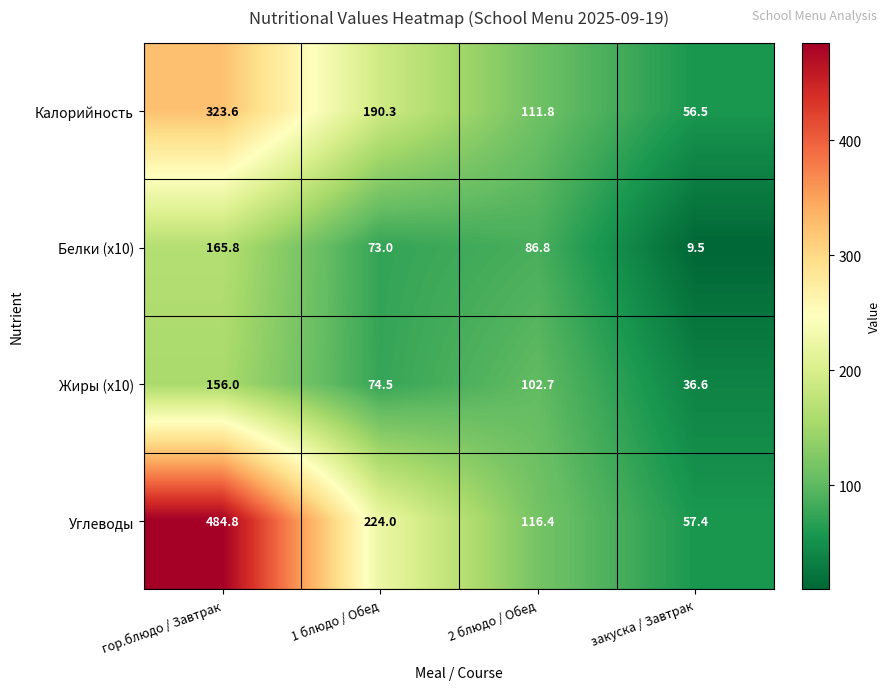

How many data points in Углеводы are less than 224?

2